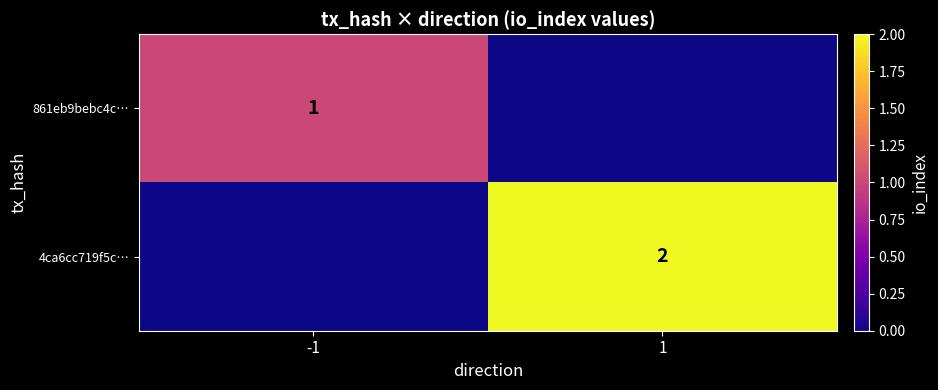

Is it true that 4ca6cc719f5c… equals 2 at 1?

True